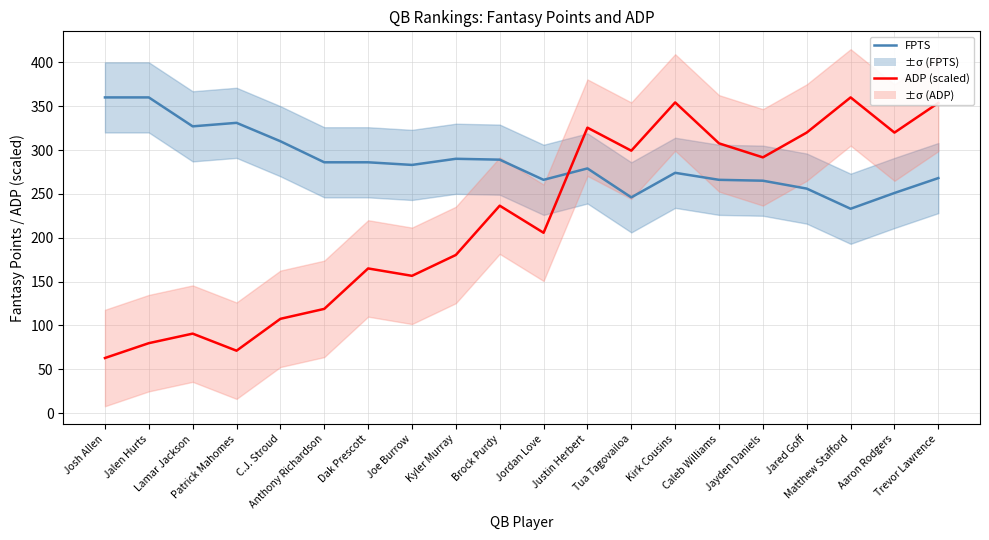

What is the difference between the maximum and minimum values in the FPTS series?

127.0